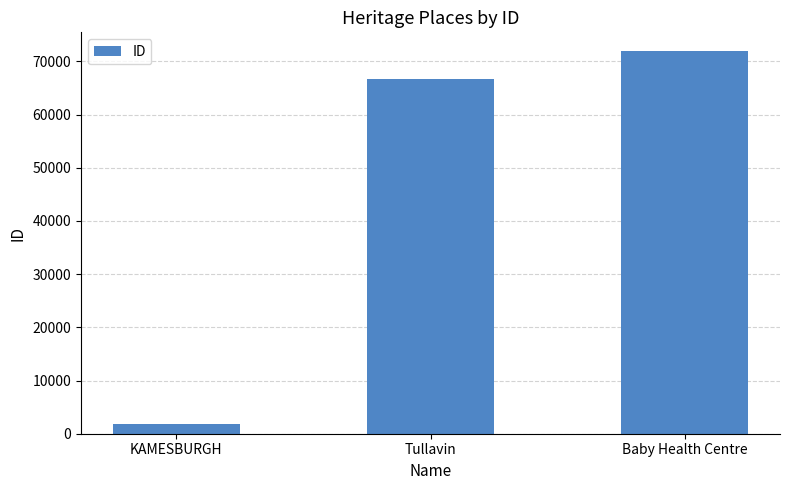

What is the maximum value shown in the chart?

71882